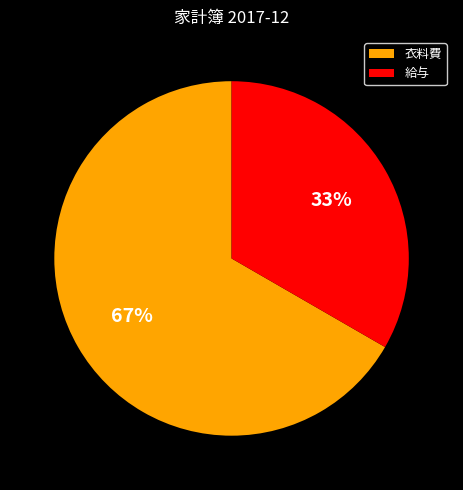

Approximately how many times larger is the value at 衣料費 compared to 給与?

2.0